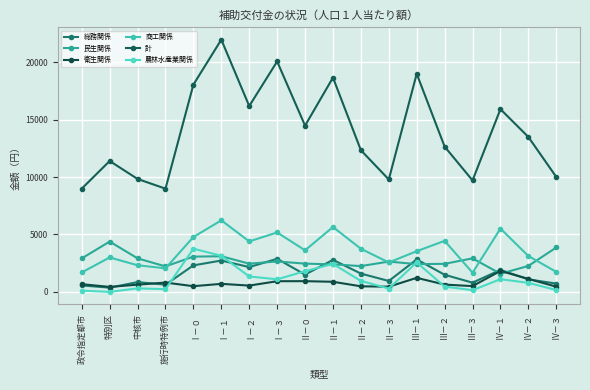

Rank the categories by 総務関係 value from lowest to highest.

特別区, 政令指定都市, 施行時特例市, Ⅳ－３, Ⅲ－３, 中核市, Ⅱ－３, Ⅳ－２, Ⅲ－２, Ⅱ－０, Ⅱ－２, Ⅳ－１, Ⅰ－２, Ⅰ－０, Ⅰ－１, Ⅱ－１, Ⅲ－１, Ⅰ－３